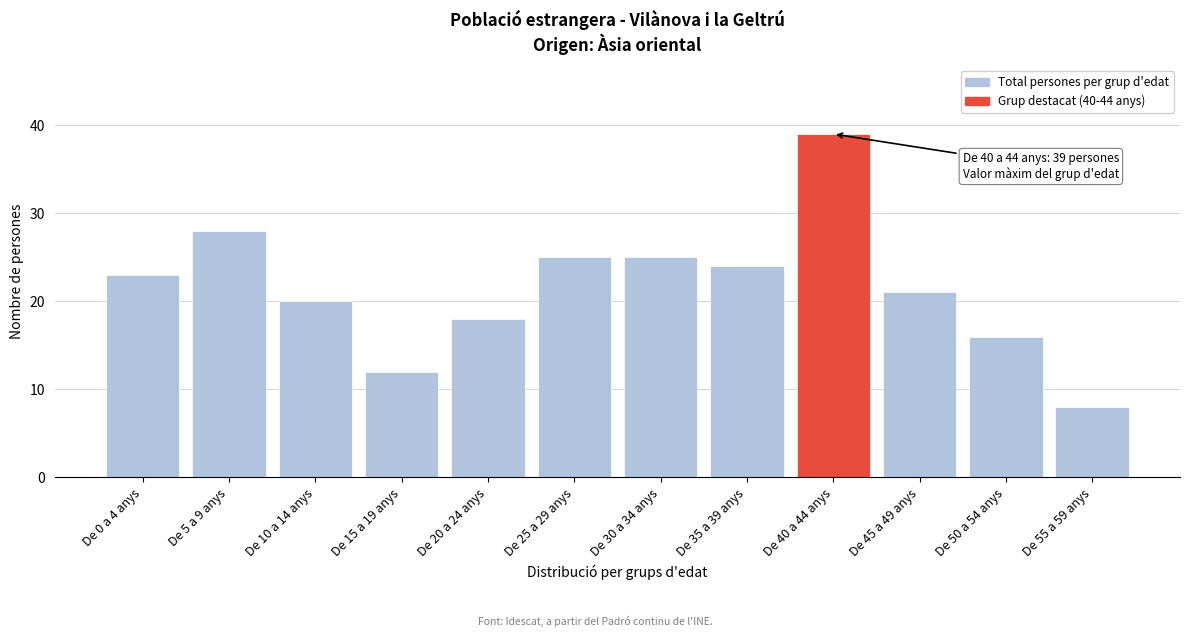

Reading left to right, what are all the values shown in this chart?

De 0 a 4 anys=23	De 5 a 9 anys=28	De 10 a 14 anys=20	De 15 a 19 anys=12	De 20 a 24 anys=18	De 25 a 29 anys=25	De 30 a 34 anys=25	De 35 a 39 anys=24	De 40 a 44 anys=39	De 45 a 49 anys=21	De 50 a 54 anys=16	De 55 a 59 anys=8